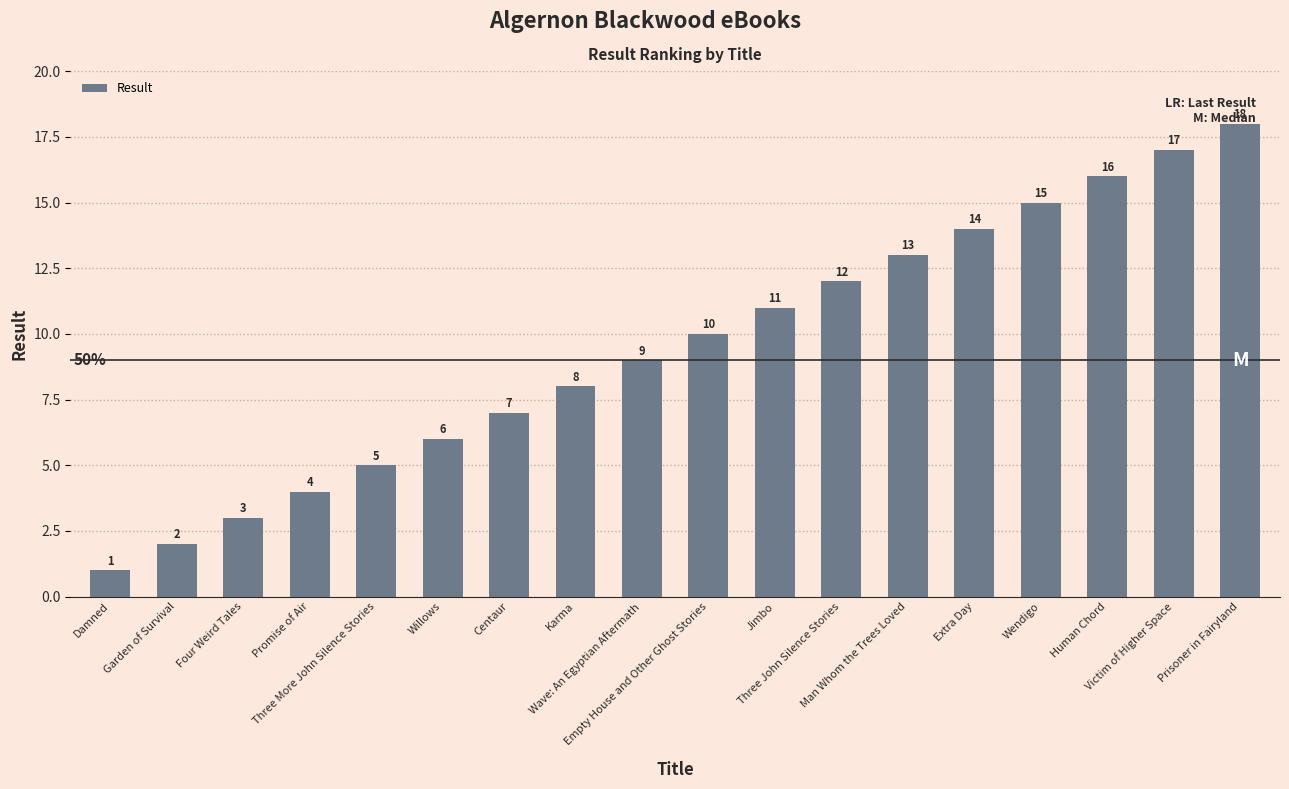

List the labels in order of value, largest first.

Prisoner in Fairyland, Victim of Higher Space, Human Chord, Wendigo, Extra Day, Man Whom the Trees Loved, Three John Silence Stories, Jimbo, Empty House and Other Ghost Stories, Wave: An Egyptian Aftermath, Karma, Centaur, Willows, Three More John Silence Stories, Promise of Air, Four Weird Tales, Garden of Survival, Damned